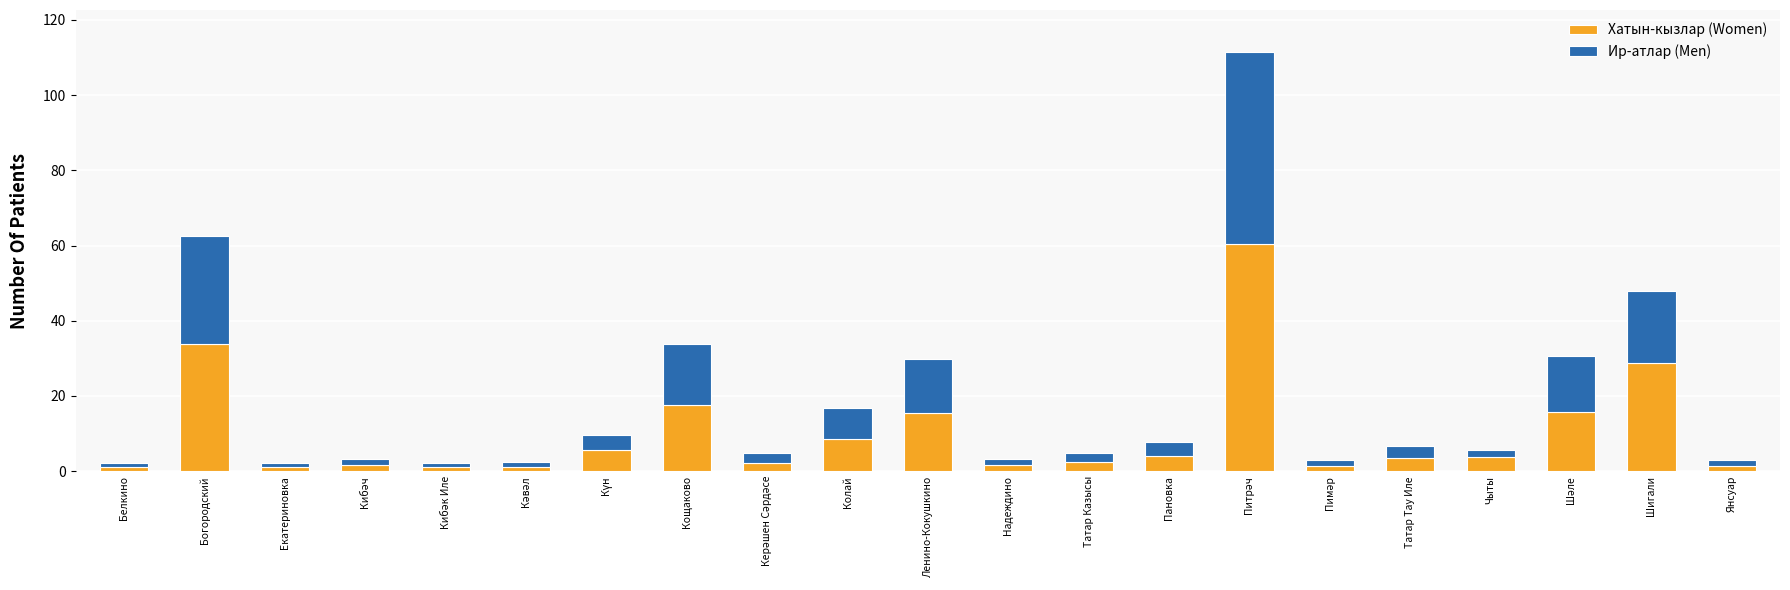

What is the difference between the maximum and minimum values in the Хатын-кызлар (Women) series?

59.4